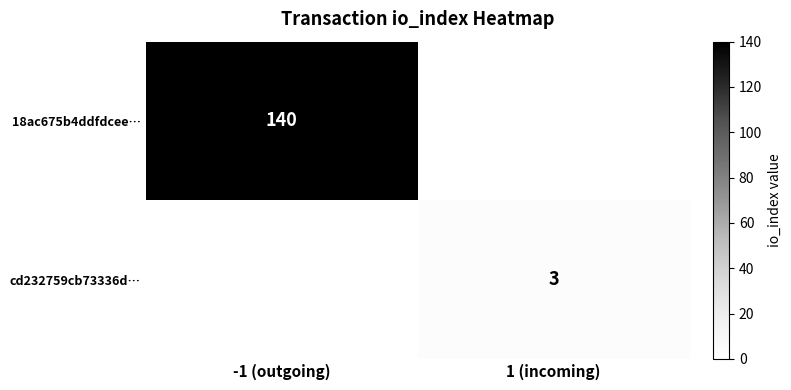

True or false: cd232759cb73336d… has a value of 5 at 1 (incoming).

False